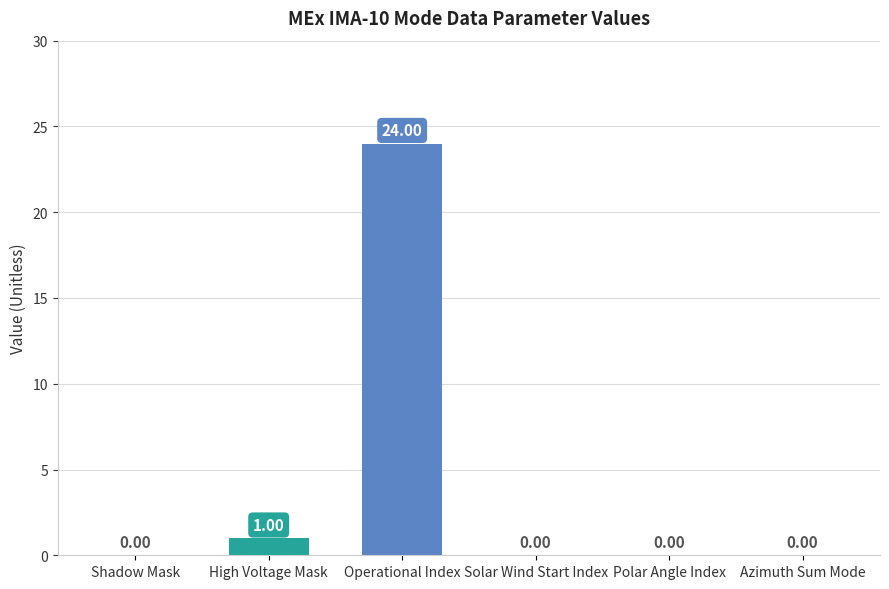

Which has a higher value, High Voltage Mask or Azimuth Sum Mode?

High Voltage Mask